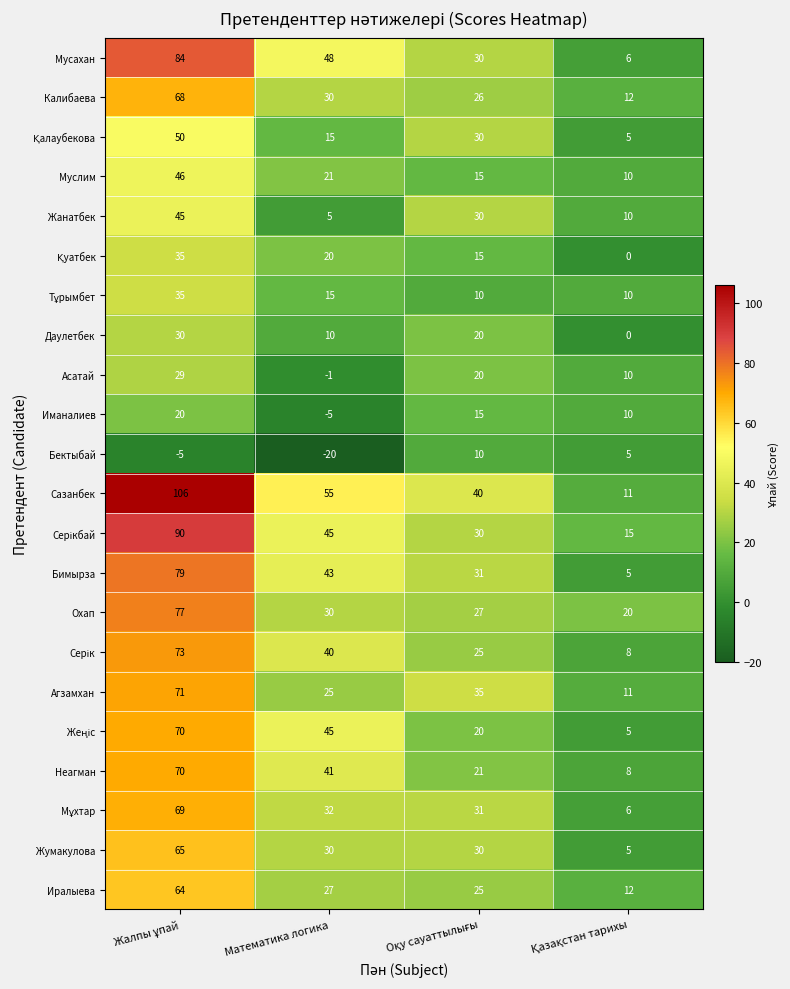

Is it true that Мусахан equals 48 at Математика логика?

True